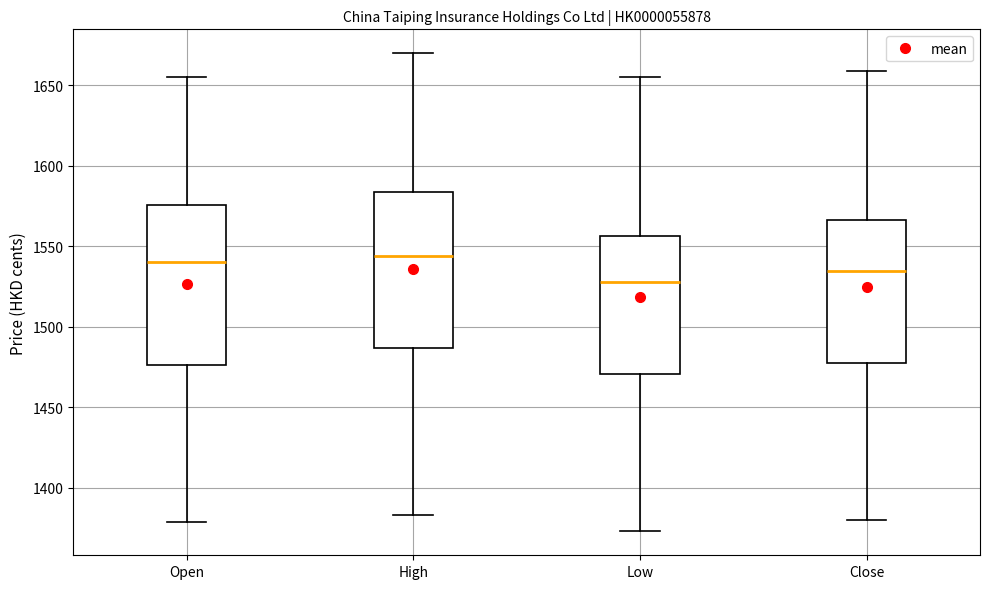

Reading left to right, read every box against the y-axis: the position of its median line, the range the box covers, and the ends of its whiskers. The values are not printed on the chart, so give them approximately, as read against the axis.

Open: median 1540, box 1475 to 1575, whiskers 1380 to 1655
High: median 1545, box 1485 to 1585, whiskers 1385 to 1670
Low: median 1530, box 1470 to 1555, whiskers 1375 to 1655
Close: median 1535, box 1480 to 1565, whiskers 1380 to 1660